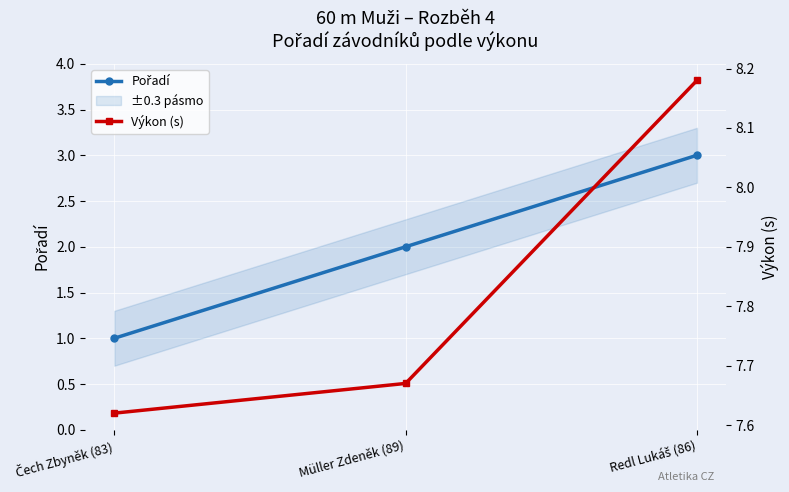

Where is Výkon (s) nearest to the value 7?

Čech Zbyněk (83)